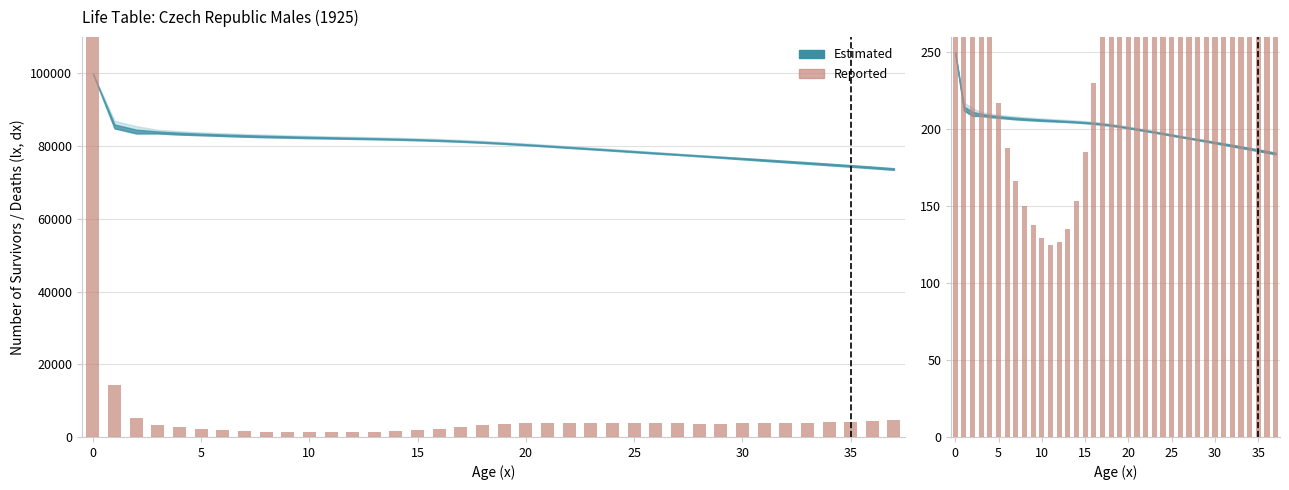

What is the approximate value of Reported (dx scaled) at 17?

2805.5